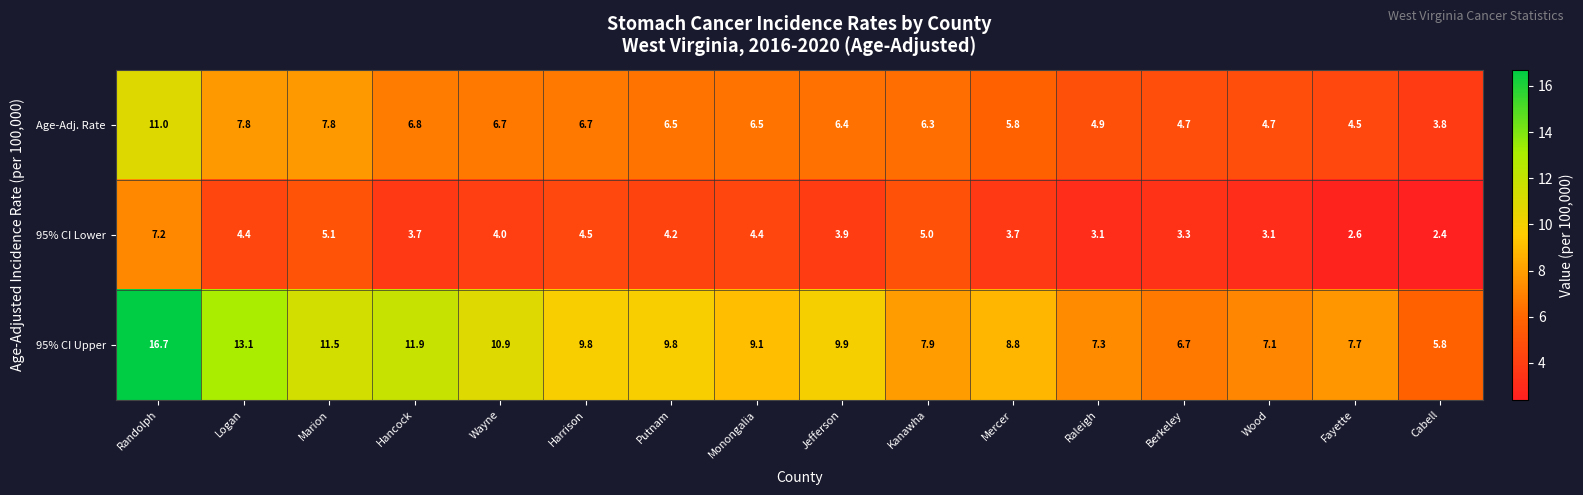

The value of Age-Adj. Rate at Monongalia is 2.7. True or false?

False